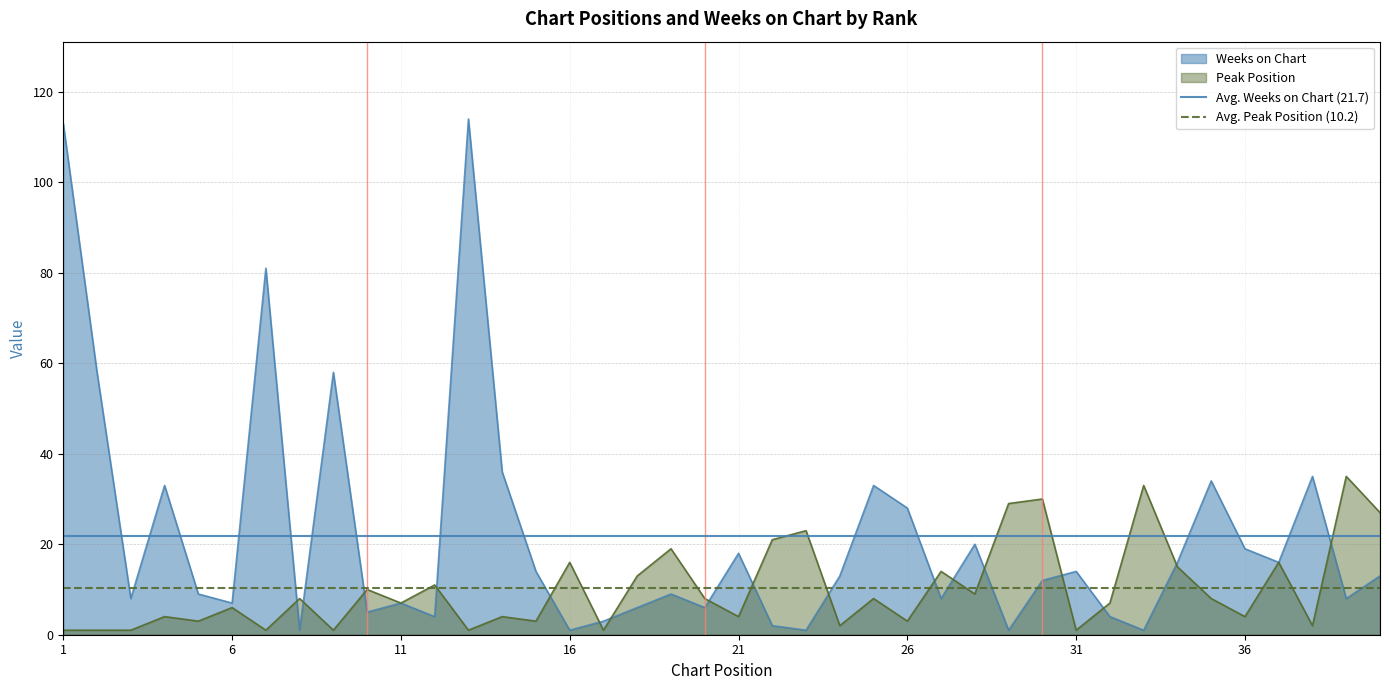

How many lines are shown in the chart?

2